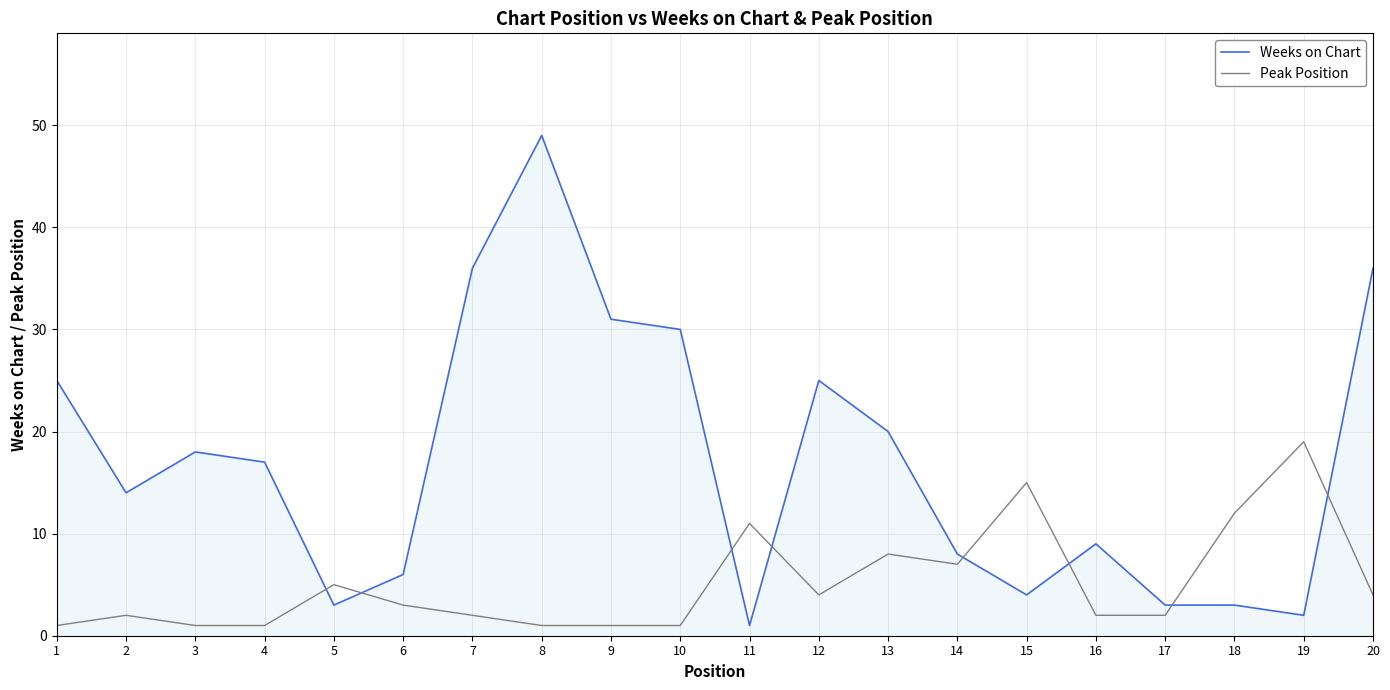

True or false: Weeks on Chart has a value of 14 at 2.

True